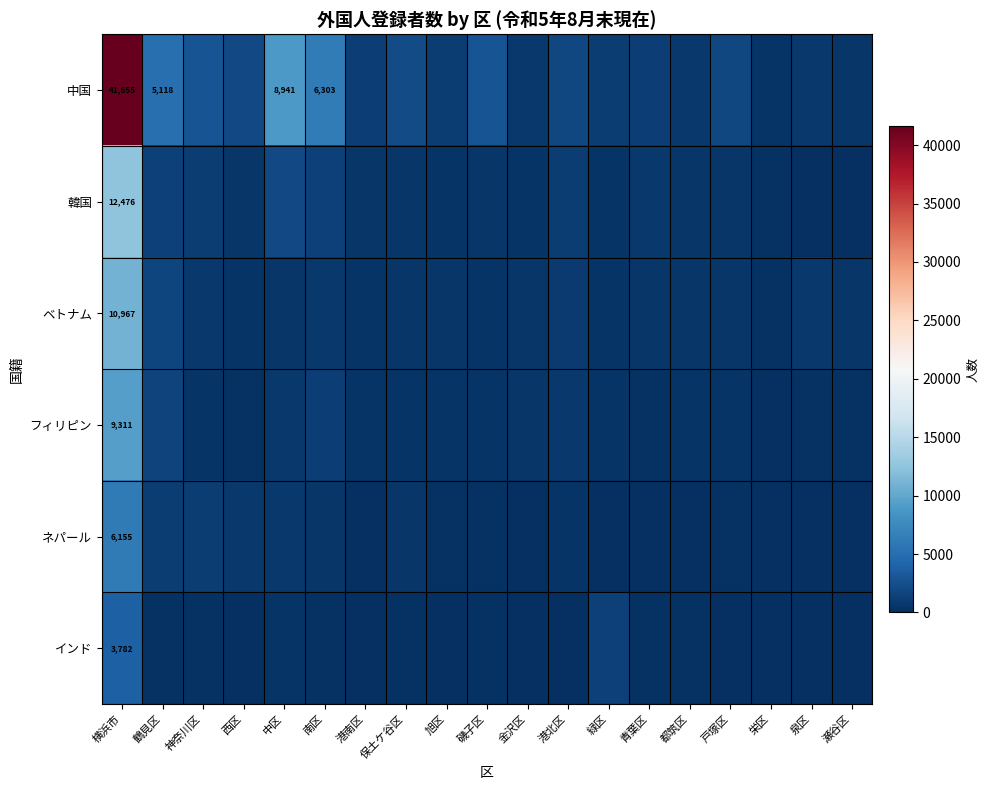

Is it true that ベトナム equals 4167 at 横浜市?

False